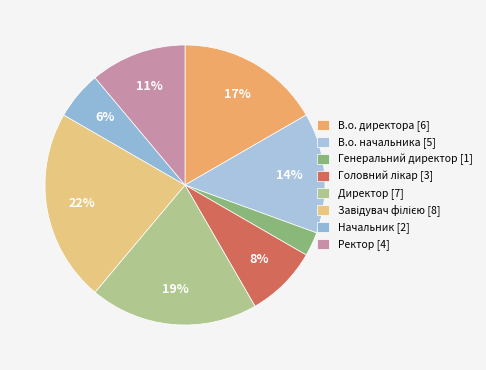

Rank the categories by value from lowest to highest.

Генеральний директор, Начальник, Головний лікар, Ректор, В.о. начальника, В.о. директора, Директор, Завідувач філією